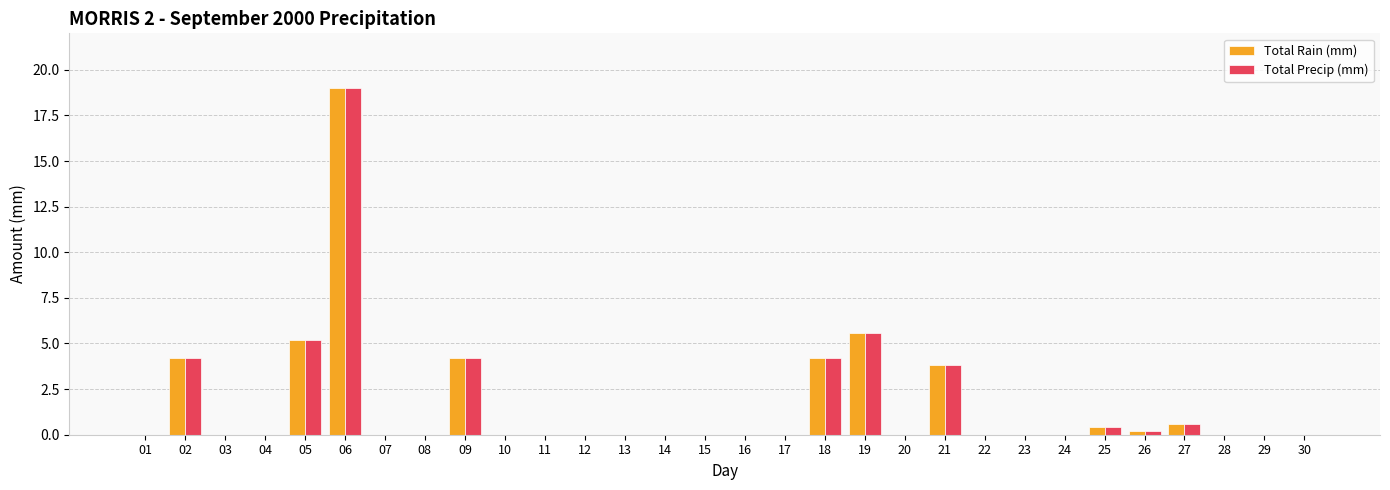

What is the maximum value shown in the chart?

19.0